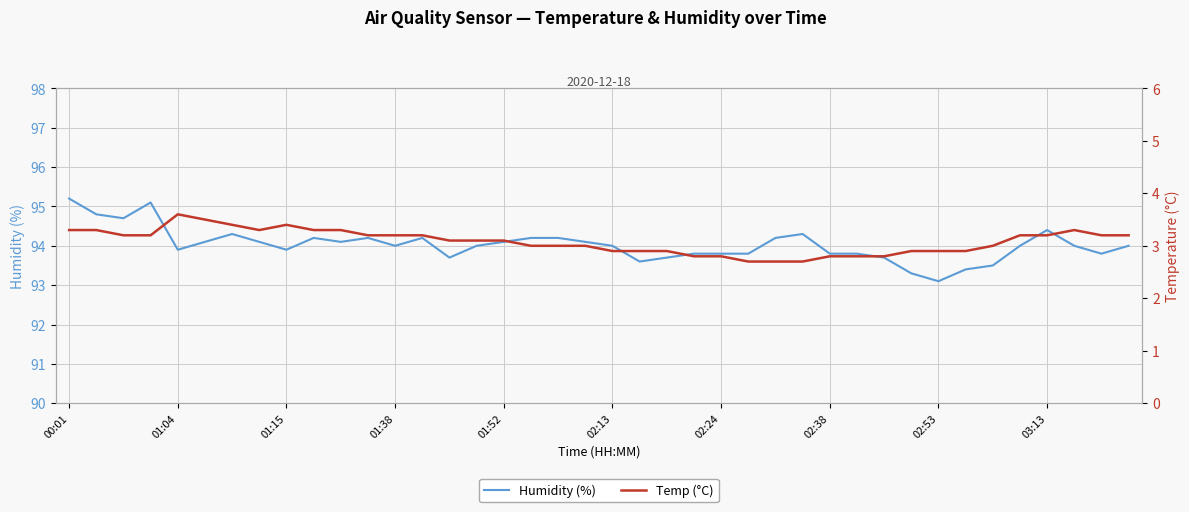

True or false: Temp (°C) and Humidity (%) cross at least once.

False